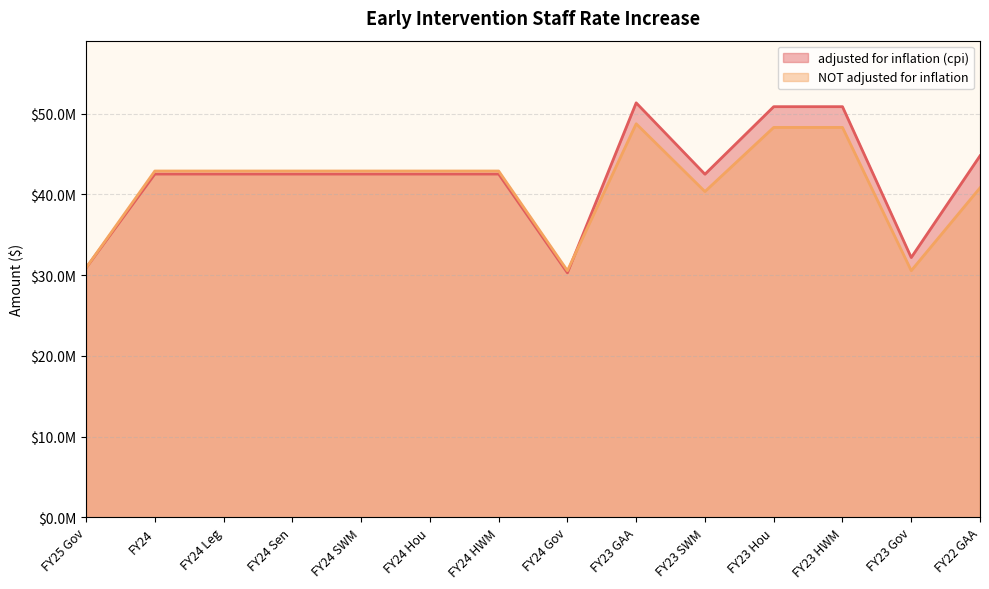

How many values in the adjusted for inflation (cpi) series are below 42524074?

4